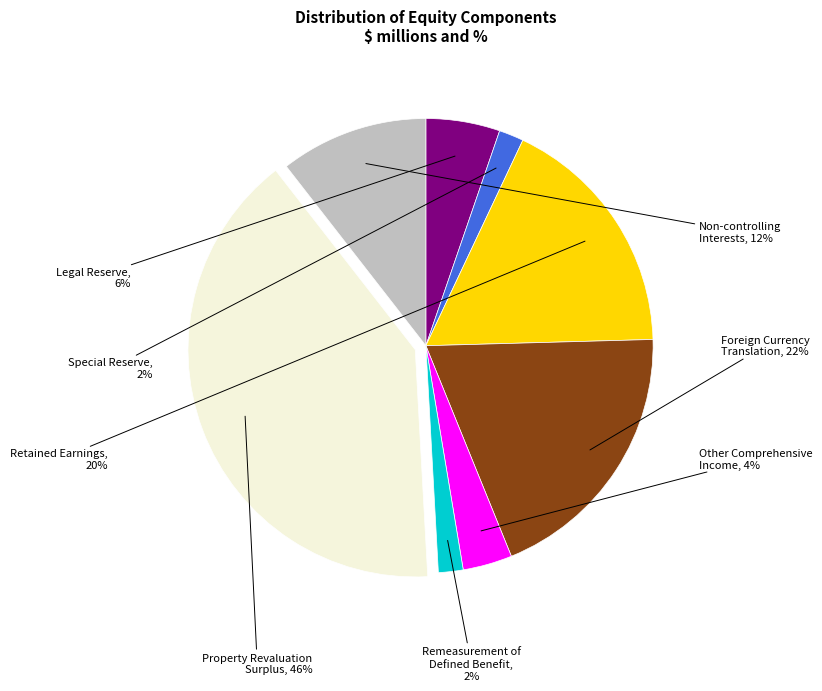

To the nearest percent, what portion does 非控制權益 represent?

11%